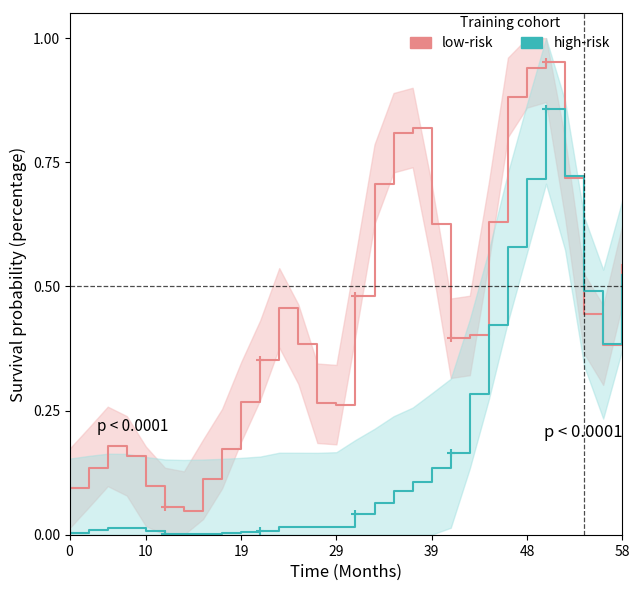

True or false: high-risk has more than 1 interior local peaks.

True